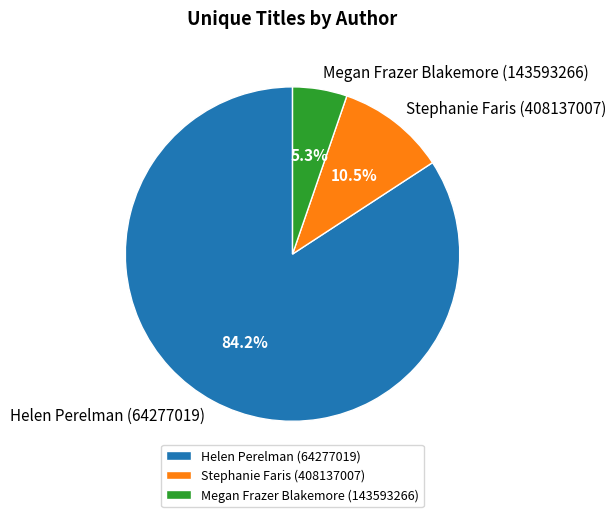

Which slice is the smallest?

Megan Frazer Blakemore (143593266)